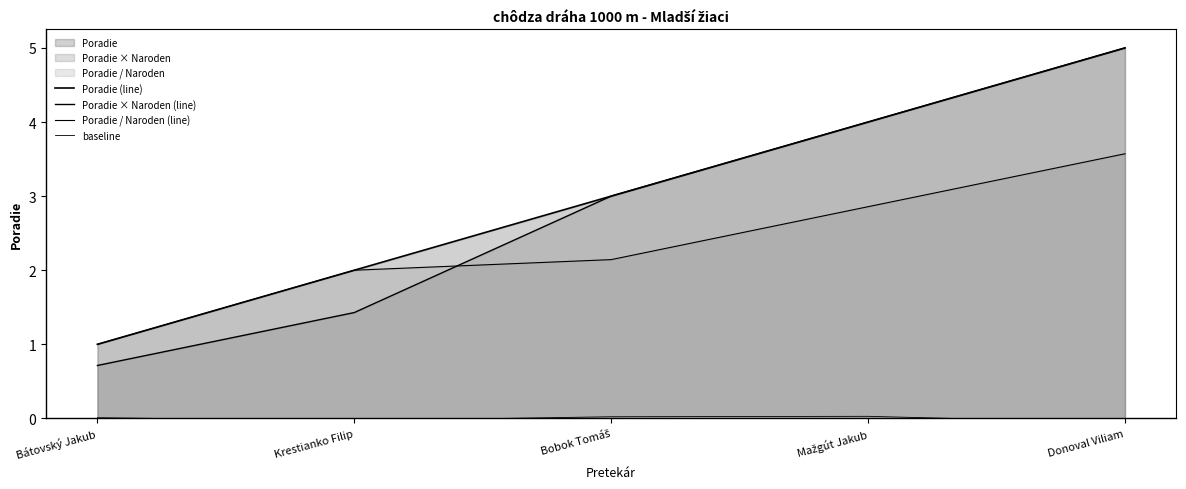

Between Donoval Viliam and Mažgút Jakub, which is larger?

Donoval Viliam